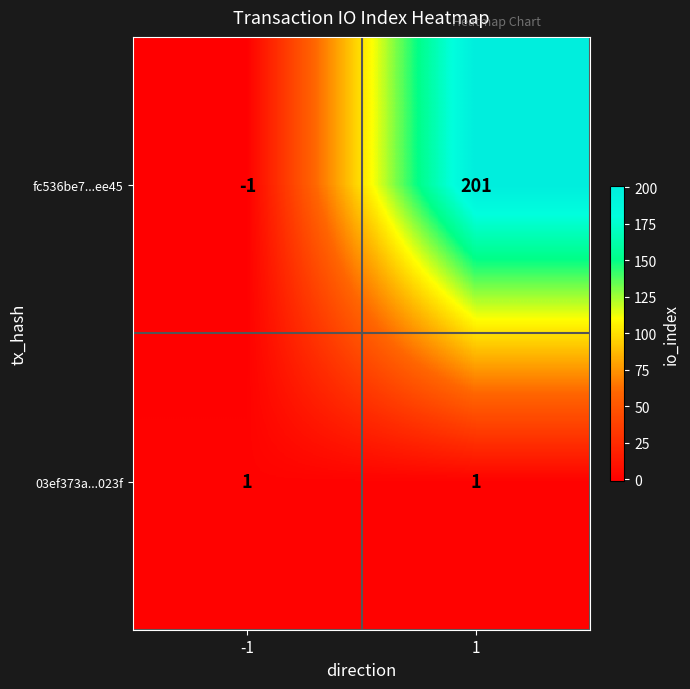

Reading right to left, list all the values displayed in this chart.

fc536be7...ee45: 1=201	-1=-1
03ef373a...023f: 1=1	-1=1